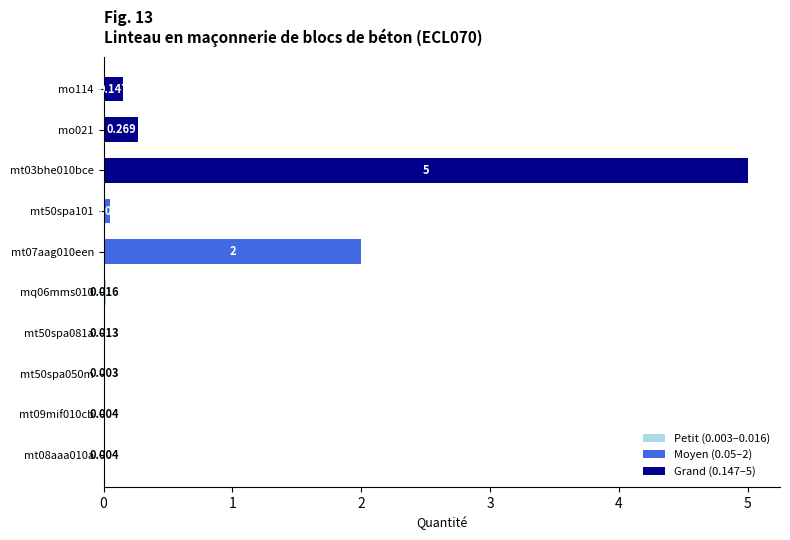

How many bars are there in total?

30